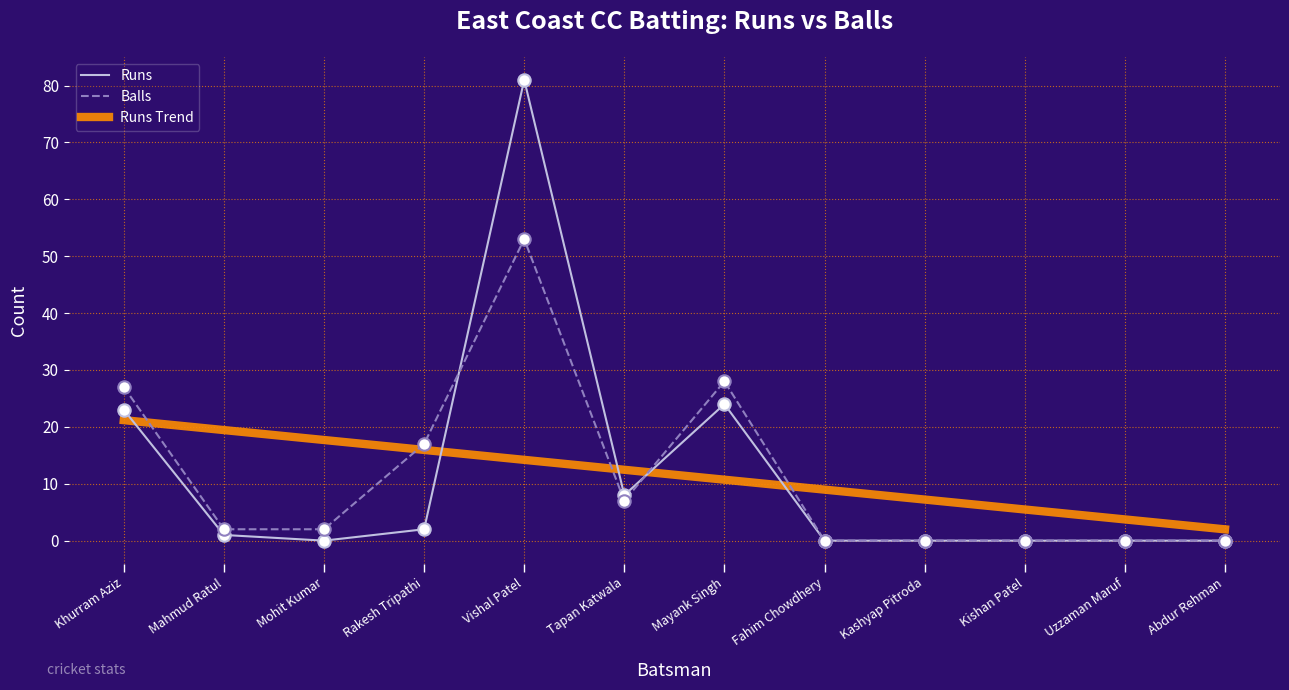

What is the total value across all series at Rakesh Tripathi?

34.9